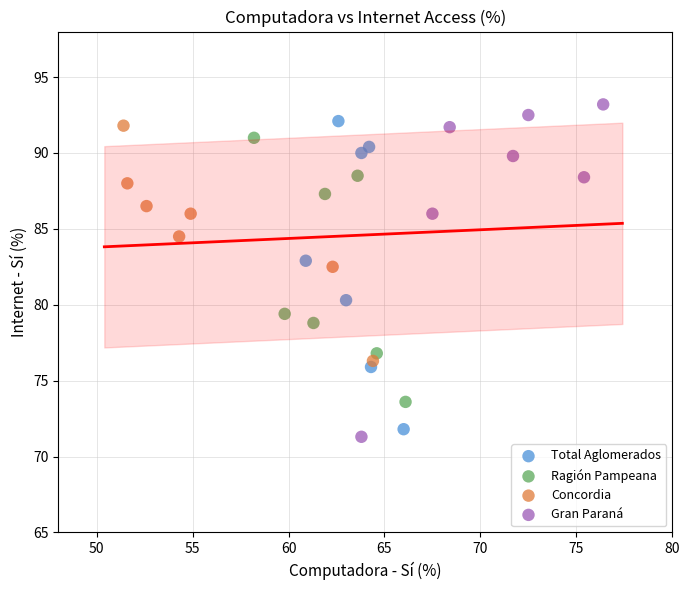

Which series has the widest spread of Y values?

Gran Paraná